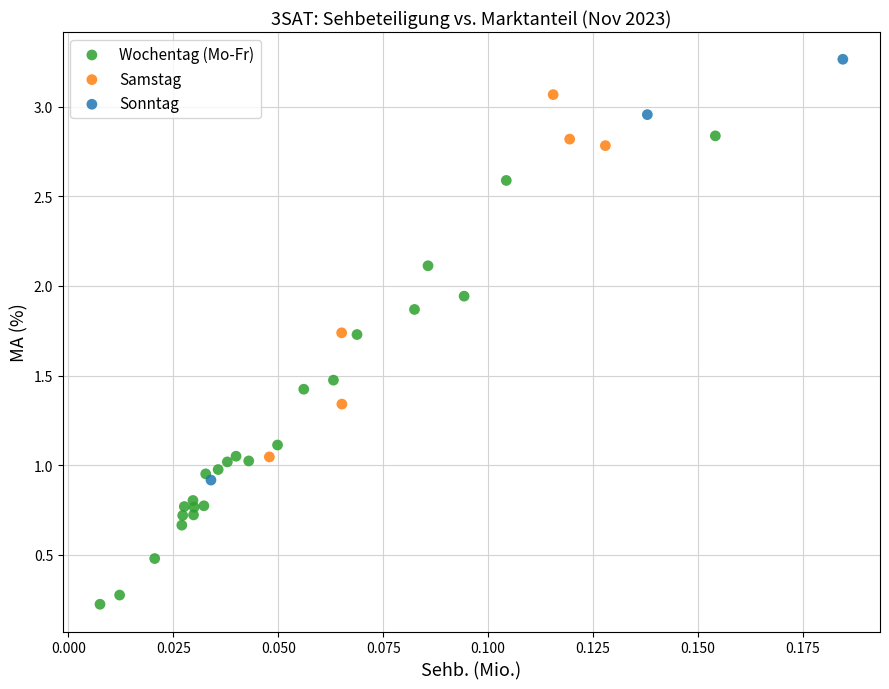

Which series has the widest spread of Y values?

Wochentag (Mo-Fr)